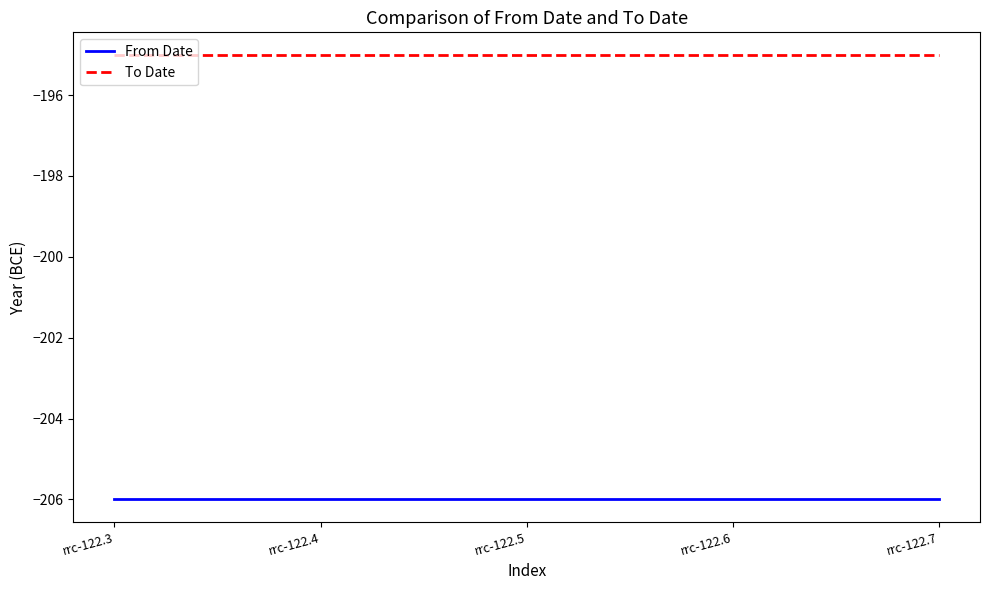

Is the value of To Date at rrc-122.4 greater than the value of From Date at rrc-122.3?

Yes